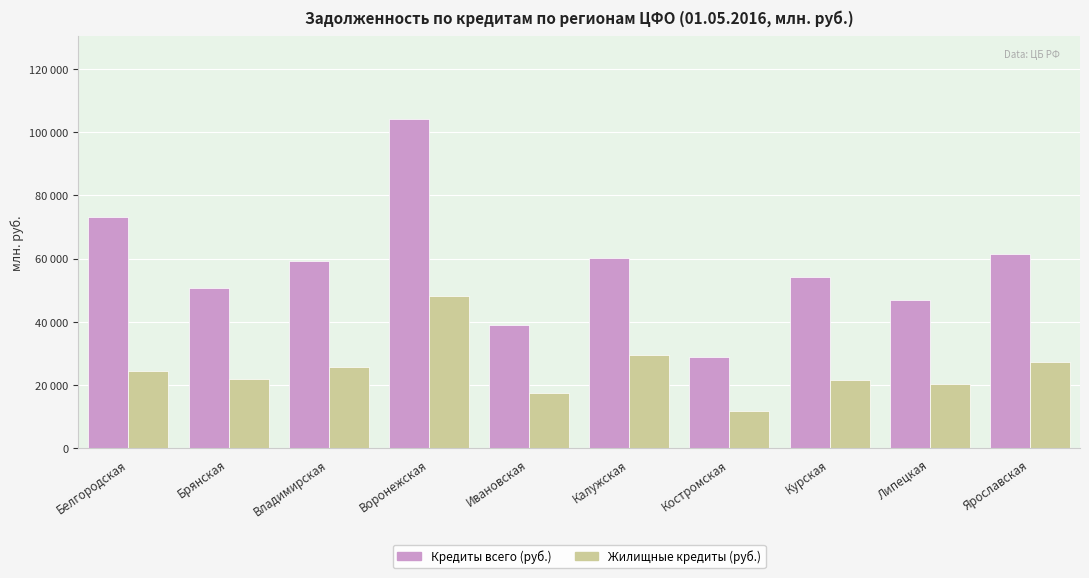

Is it true that Кредиты всего (руб.) equals 41550 at Костромская?

False